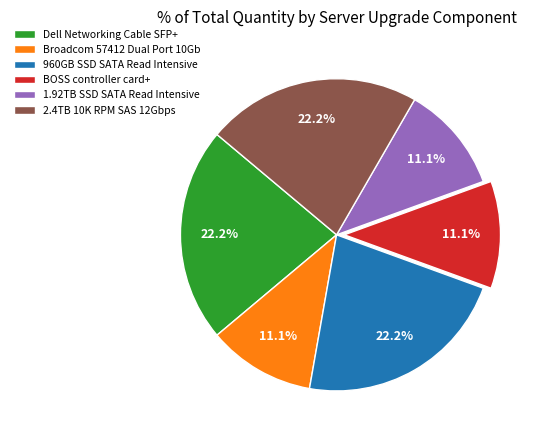

Combined, what portion of the pie is 960GB SSD SATA Read Intensive and Dell Networking Cable SFP+?

44.4%